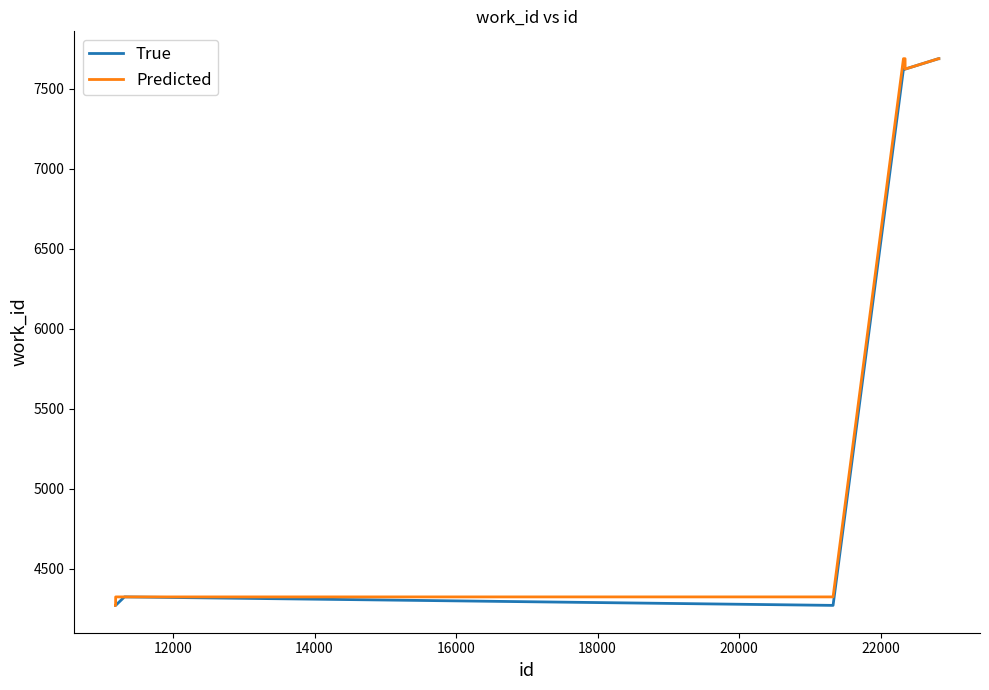

What is the highest value of the True series?

7687